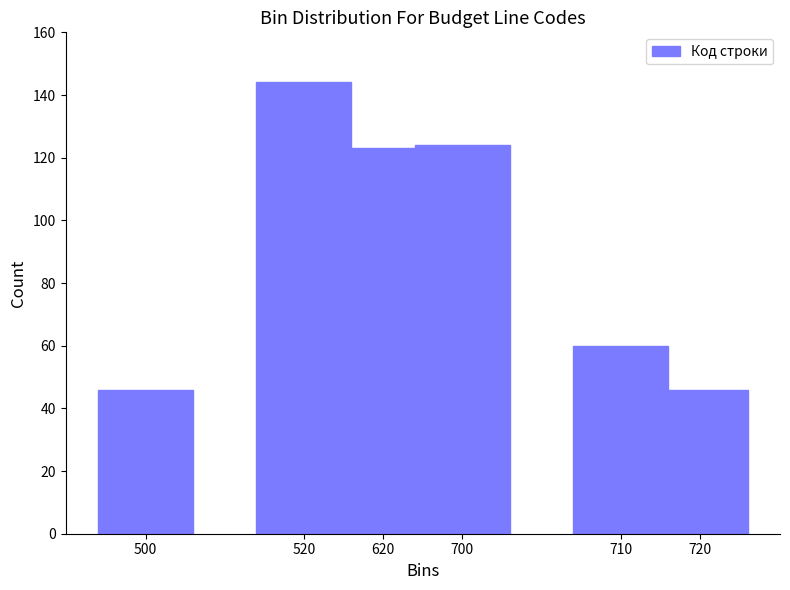

Reading right to left, list all the values displayed in this chart.

720=46	710=60	700=124	620=123	520=144	500=46